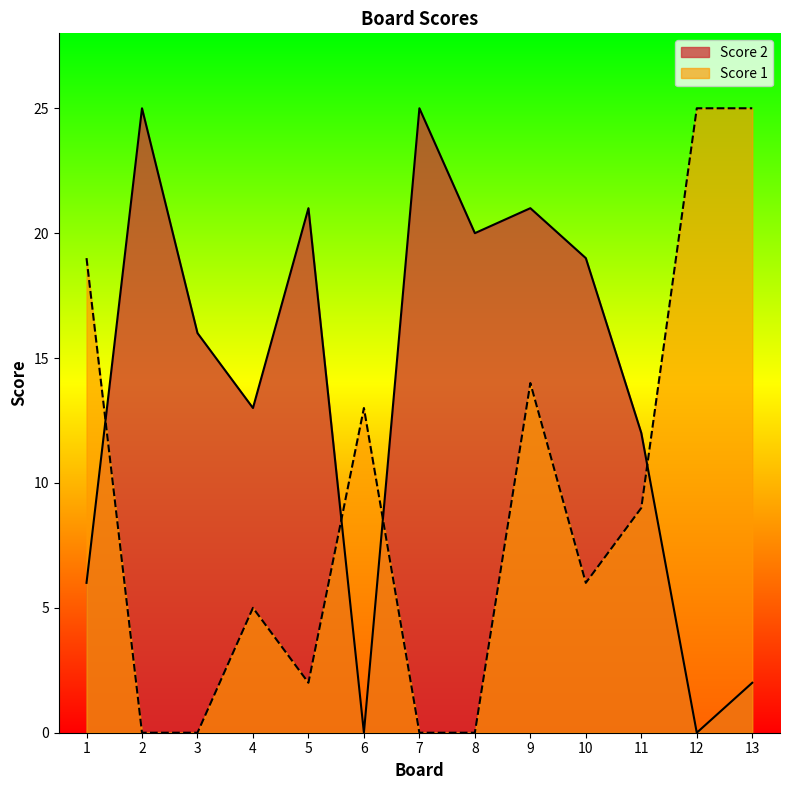

Rank the series at 4 from highest to lowest value.

Score 2, Score 1